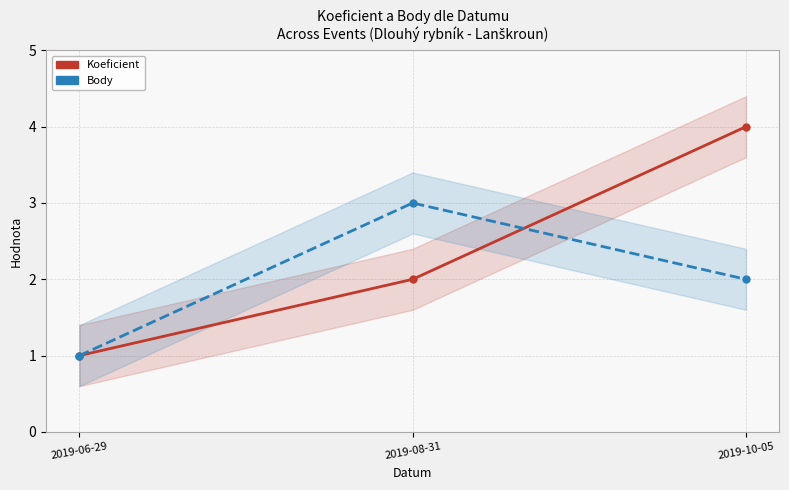

Rank the series by their average value, from highest to lowest.

Koeficient, Body